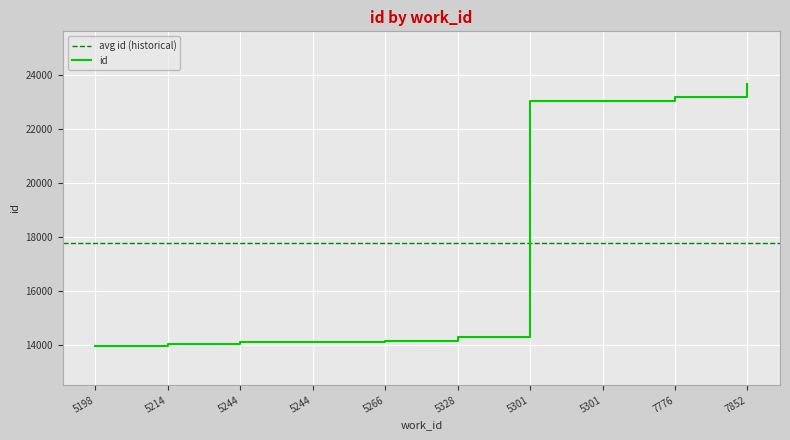

What value does the data have at 7776, to the nearest 50?

23200